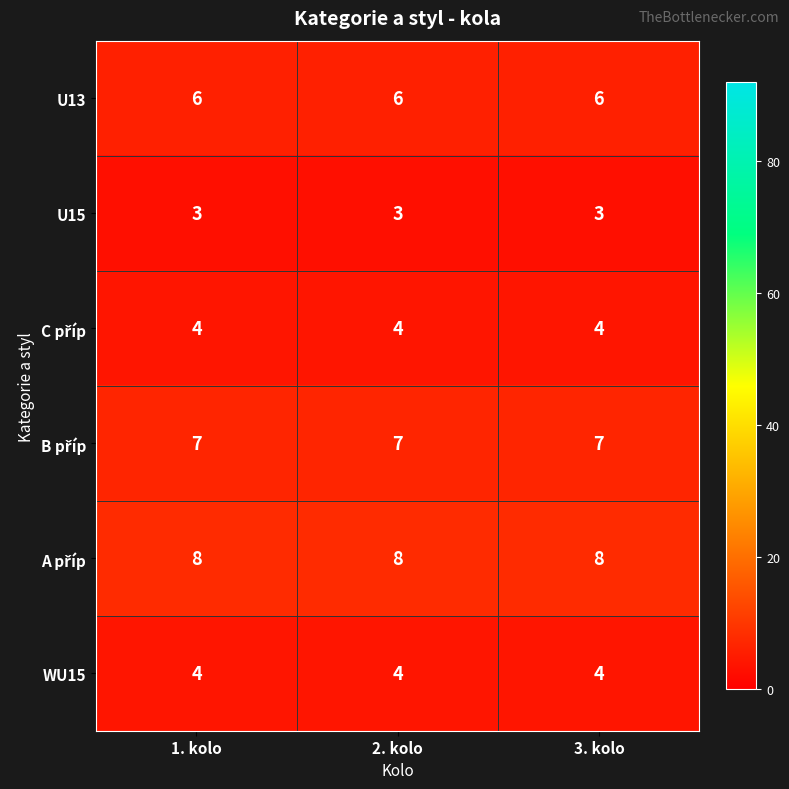

What is the minimum value shown in the chart?

3